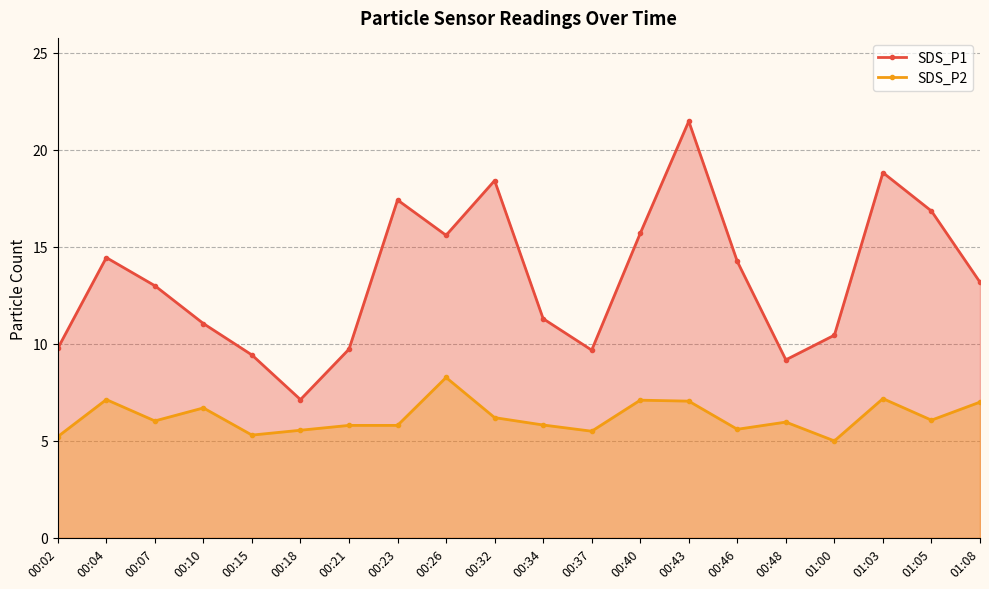

What is the value of the SDS_P1 point at the 6th from the left?

7.1